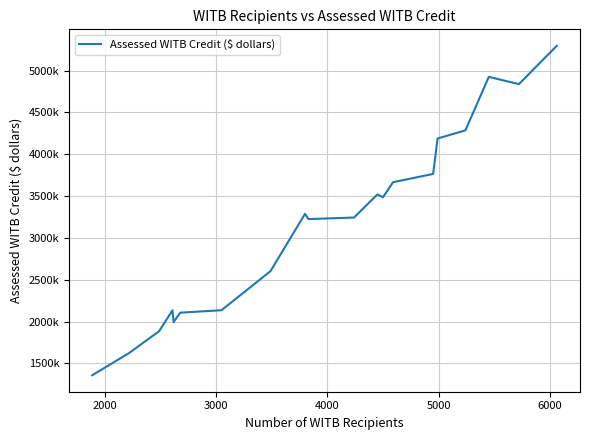

Does the chart have visible grid lines?

Yes